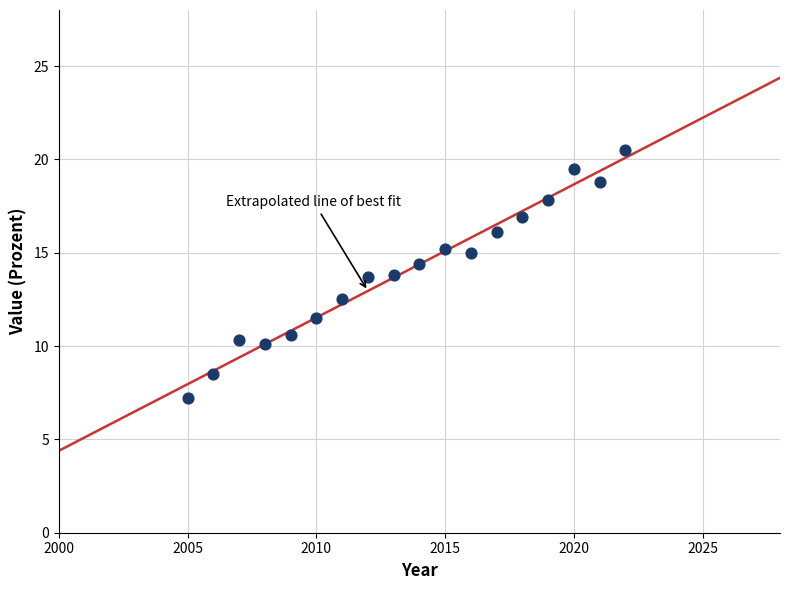

What is the range of X values (max minus min)?

17.0